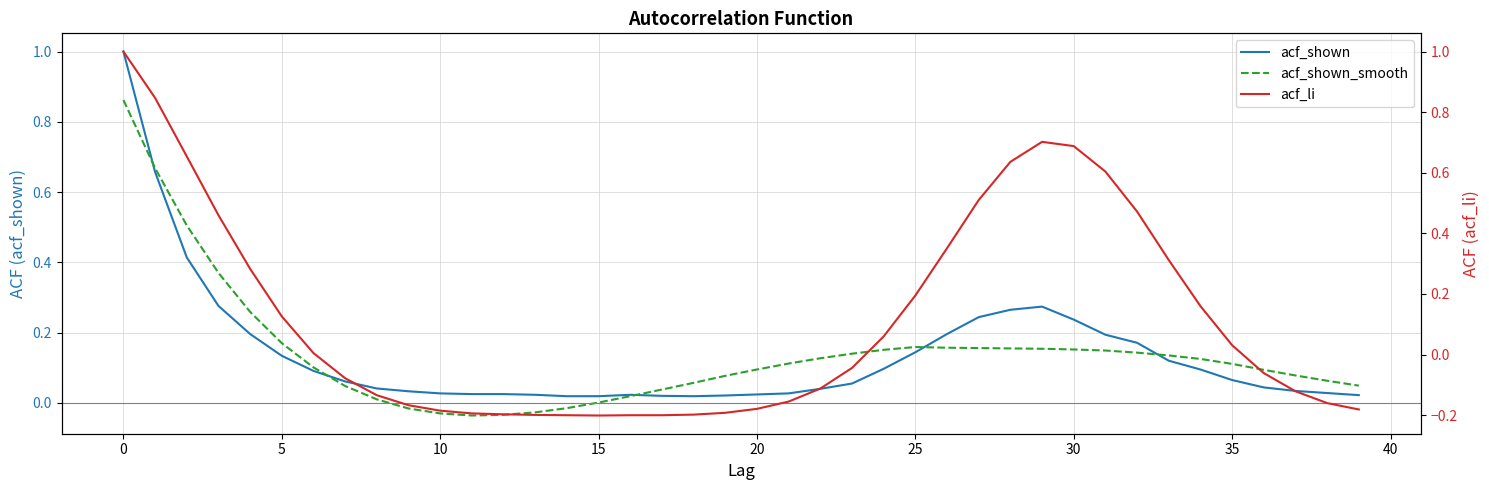

Reading left to right, what are all the values shown in this chart?

acf_shown: 1.0	0.7	0.4	0.3	0.2	0.1	0.1	0.1	0.0	0.0	0.0	0.0	0.0	0.0	0.0	0.0	0.0	0.0	0.0	0.0	0.0	0.0	0.0	0.1	0.1	0.1	0.2	0.2	0.3	0.3	0.2	0.2	0.2	0.1	0.1	0.1	0.0	0.0	0.0	0.0
acf_shown_smooth: 0.9	0.7	0.5	0.4	0.3	0.2	0.1	0.0	0.0	-0.0	-0.0	-0.0	-0.0	-0.0	-0.0	0.0	0.0	0.0	0.1	0.1	0.1	0.1	0.1	0.1	0.2	0.2	0.2	0.2	0.2	0.2	0.2	0.1	0.1	0.1	0.1	0.1	0.1	0.1	0.1	0.0
acf_li: 1.0	0.8	0.7	0.5	0.3	0.1	0.0	-0.1	-0.1	-0.2	-0.2	-0.2	-0.2	-0.2	-0.2	-0.2	-0.2	-0.2	-0.2	-0.2	-0.2	-0.2	-0.1	-0.0	0.1	0.2	0.4	0.5	0.6	0.7	0.7	0.6	0.5	0.3	0.2	0.0	-0.1	-0.1	-0.2	-0.2